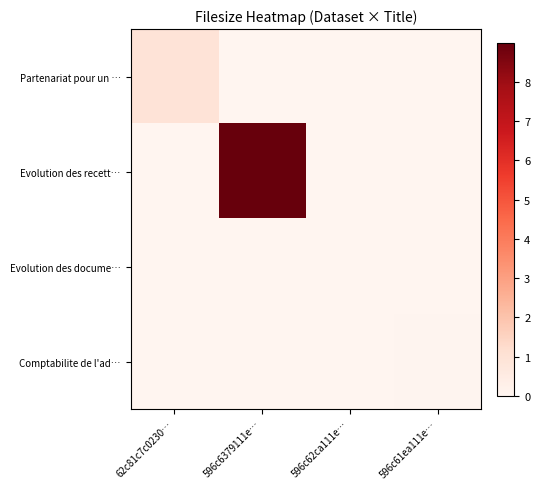

Which series has the largest total across all categories?

Evolution des recett…